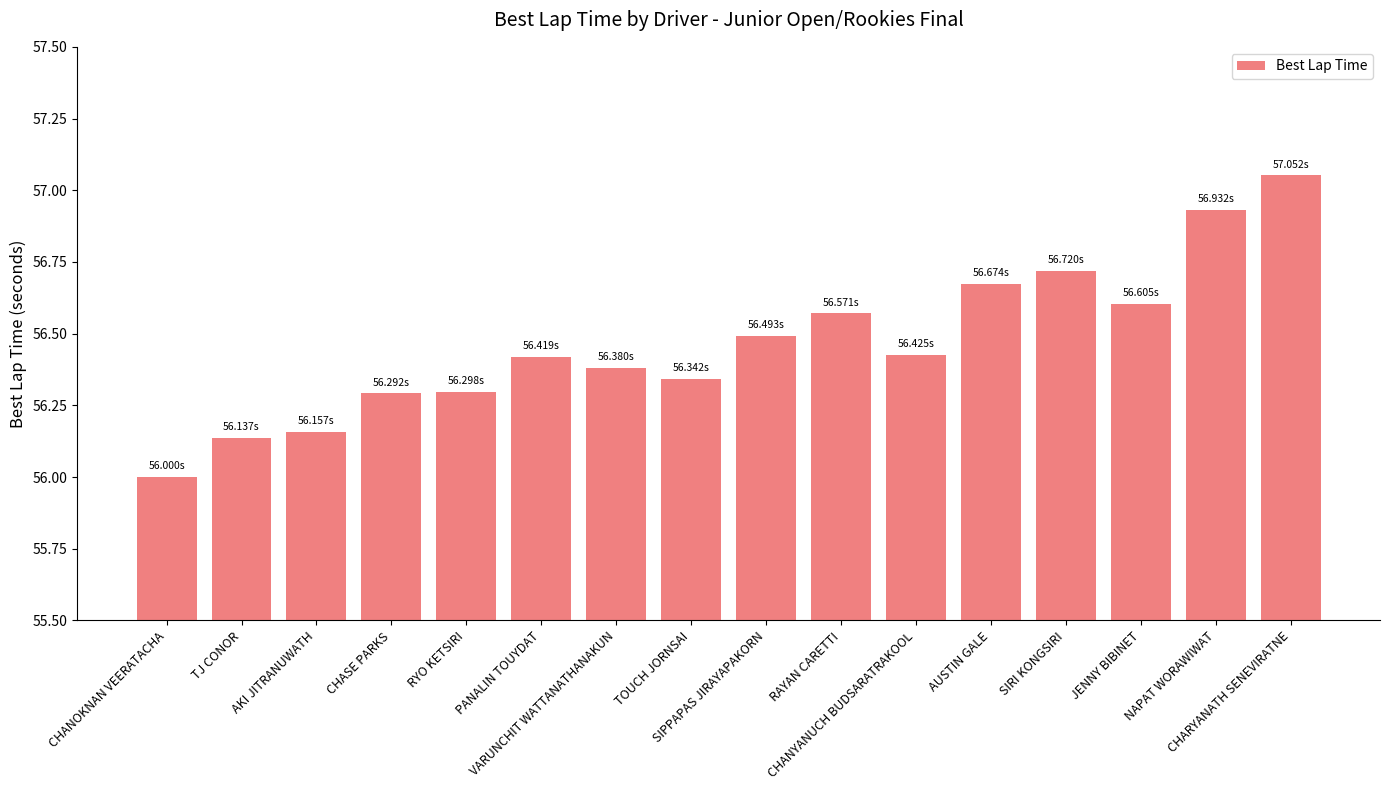

What is the approximate value at CHANOKNAN VEERATACHA?

56.0